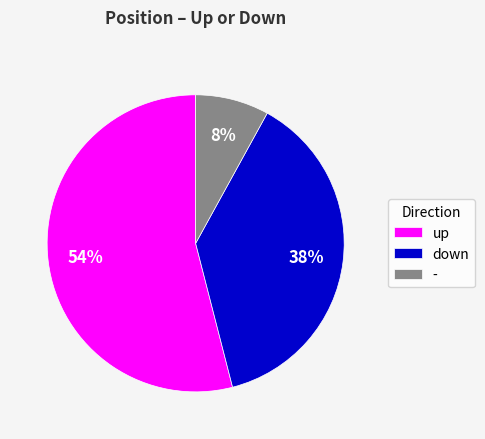

To the nearest percent, what portion does down represent?

38%